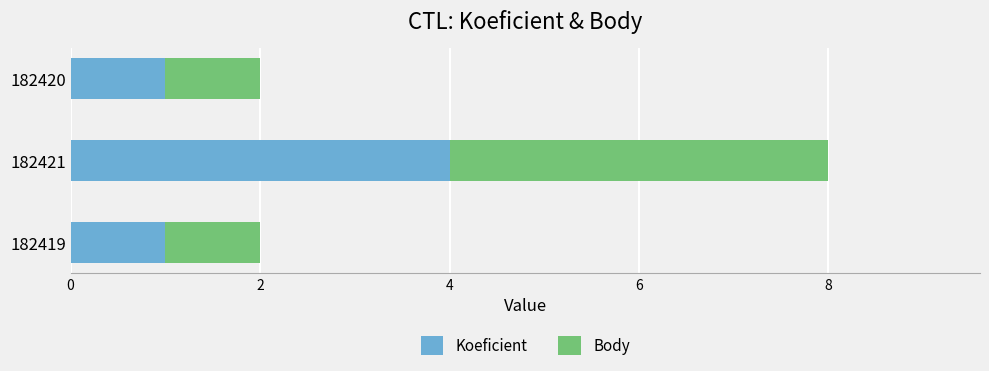

What are all the series names shown in the legend?

Koeficient, Body